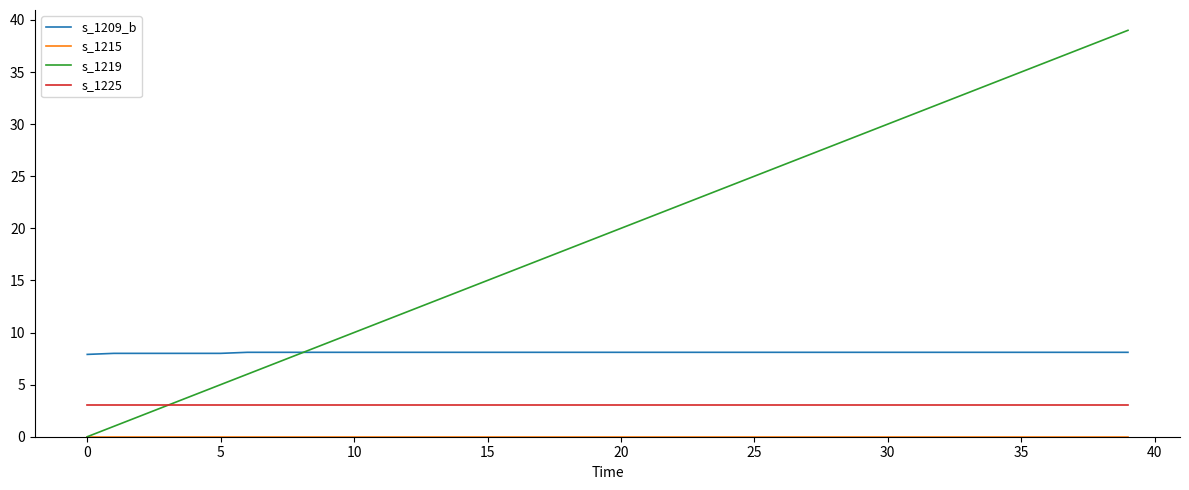

Which series has the largest total across all categories?

s_1219